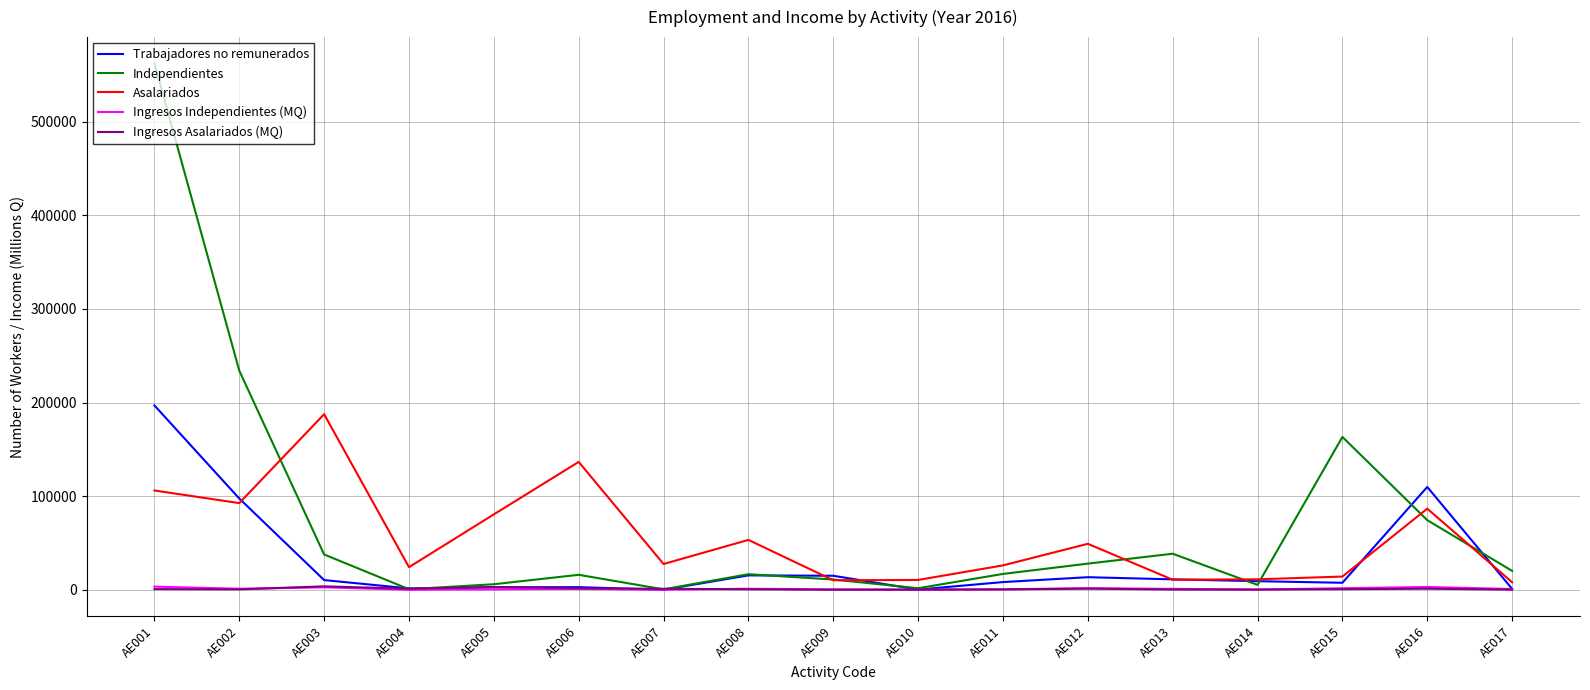

Between AE003 and AE005, which series saw the biggest shift?

Asalariados